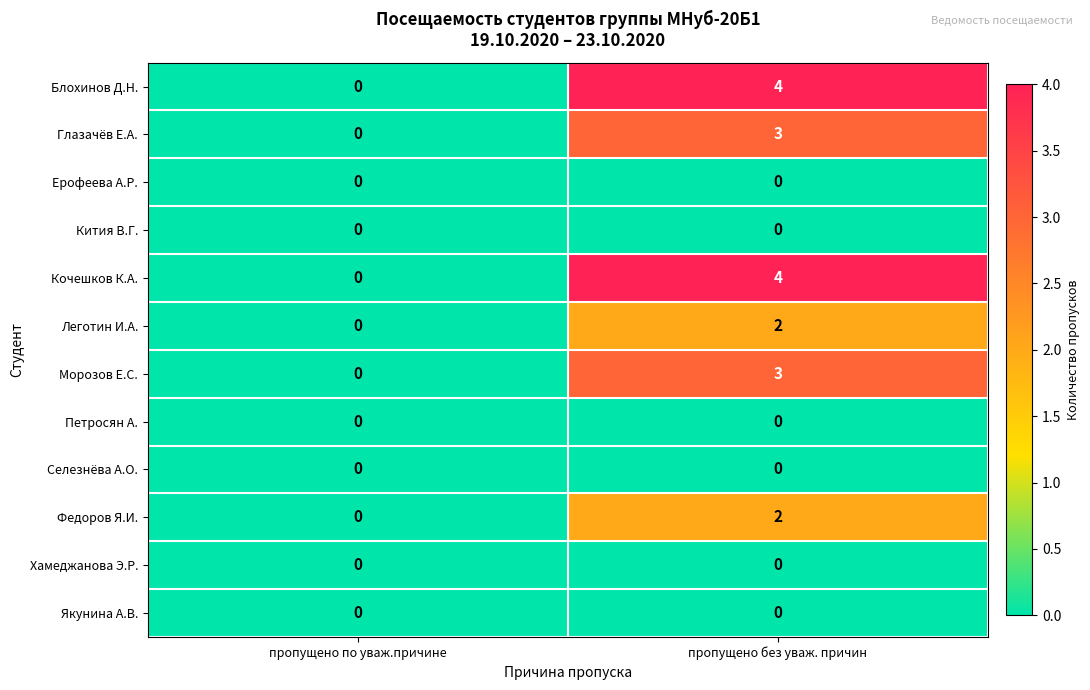

Is it true that Селезнёва А.О. equals 0 at пропущено по уваж.причине?

True